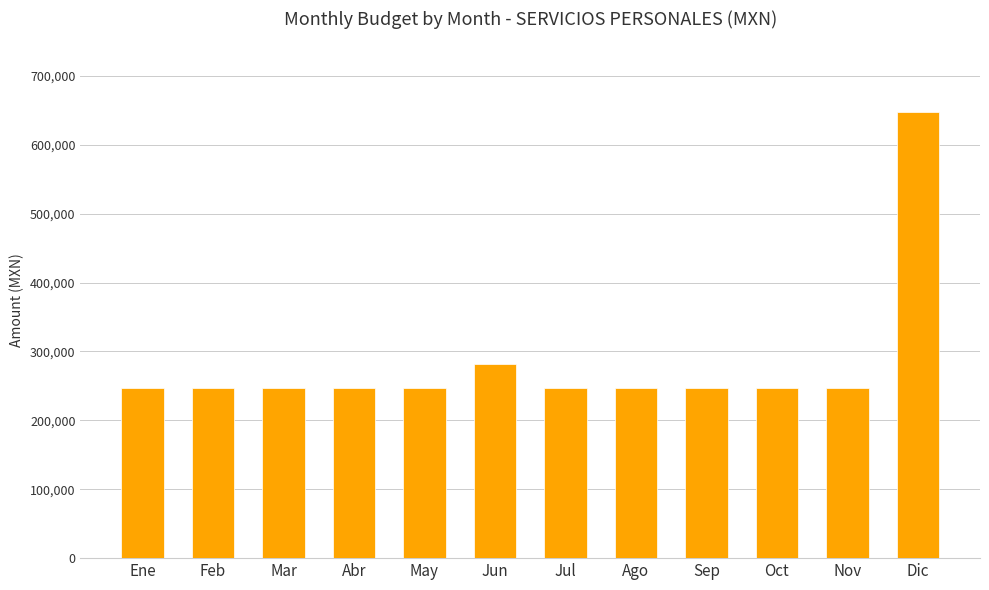

What is the label of the 8th bar from the left?

Ago